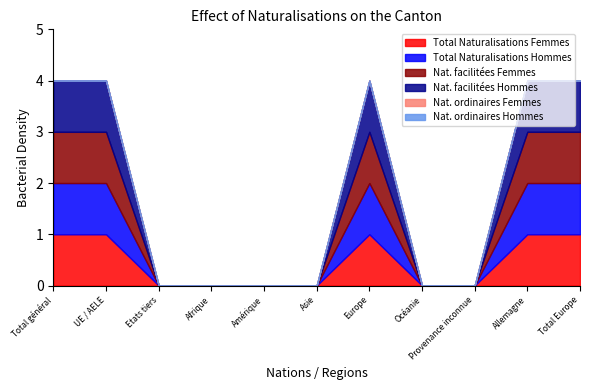

Which has a higher value, UE / AELE or Asie?

UE / AELE